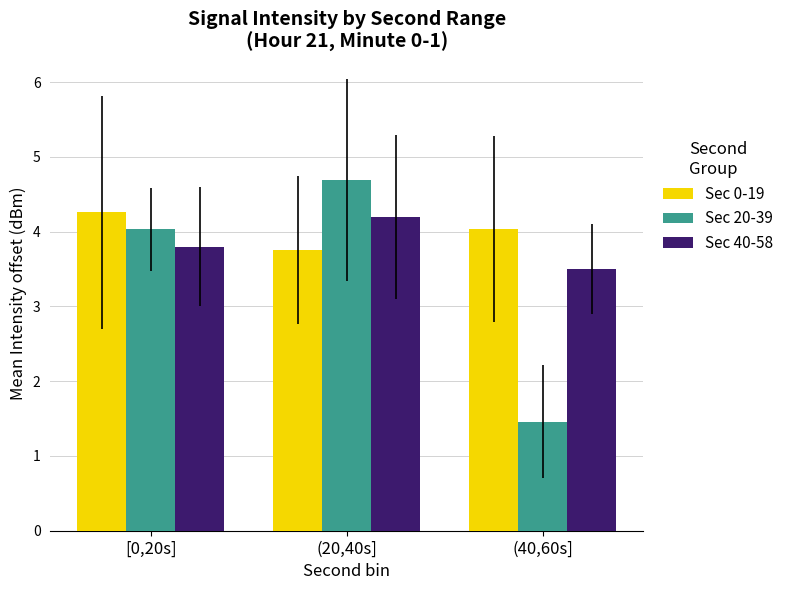

What is the minimum value for Sec 40-58?

3.5